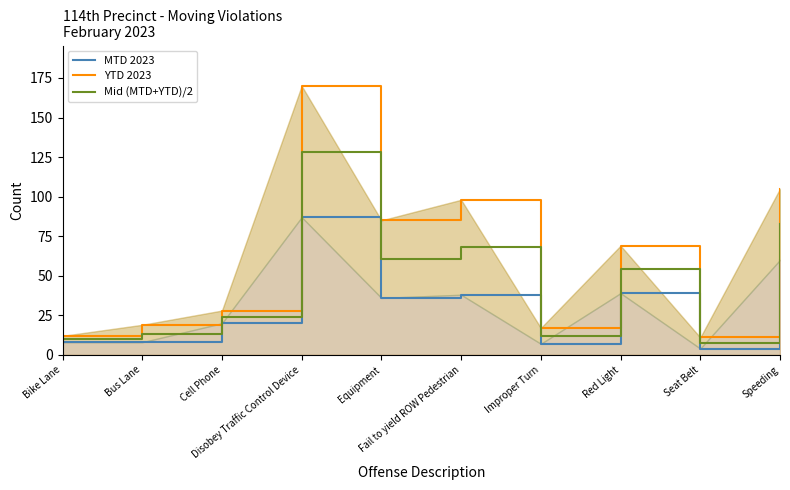

Where is Mid (MTD+YTD)/2 nearest to the value 68?

Fail to yield ROW Pedestrian